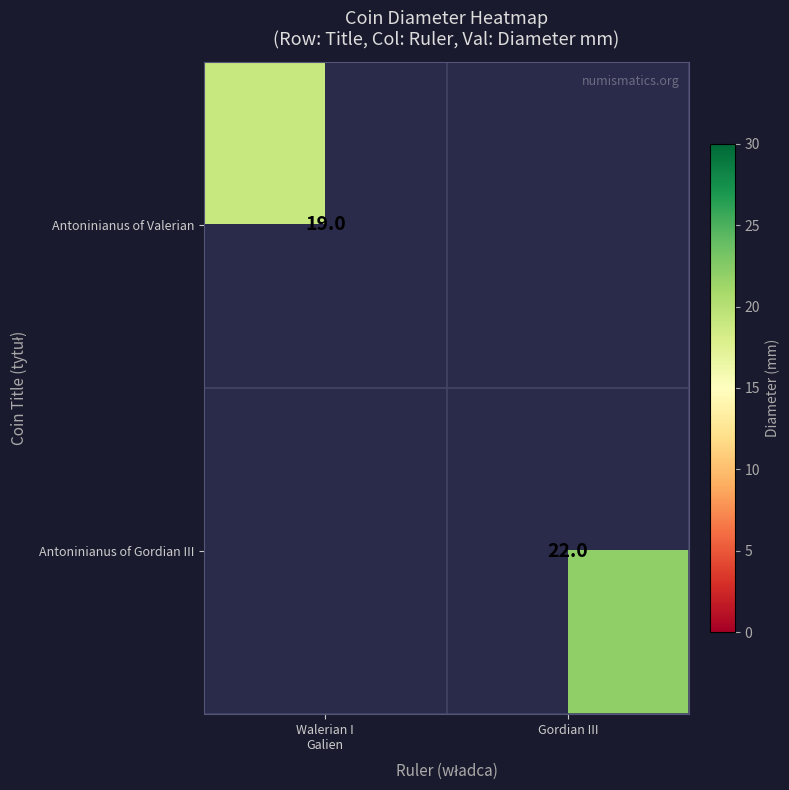

True or false: Antoninianus of Gordian III has a value of 22 at Gordian III.

True